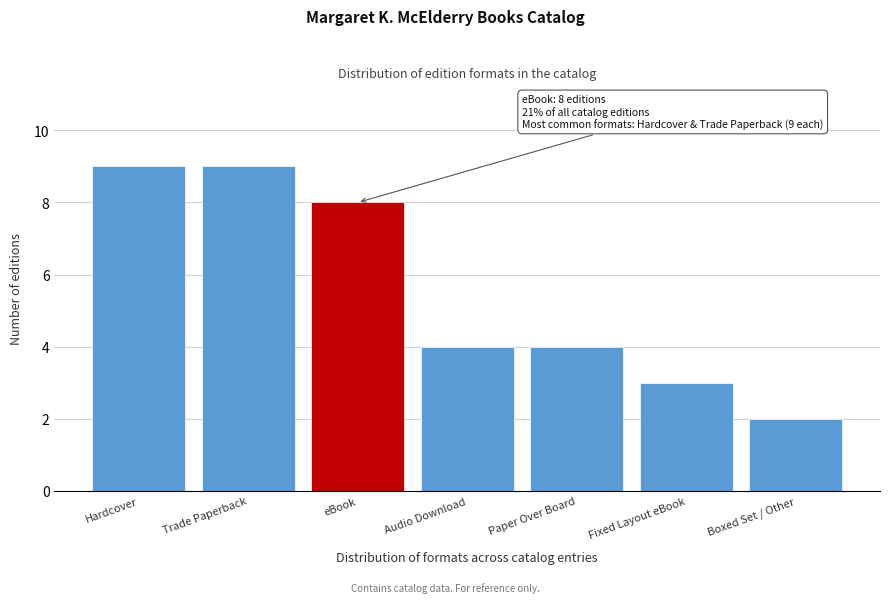

Reading right to left, list all the values displayed in this chart.

2	3	4	4	8	9	9